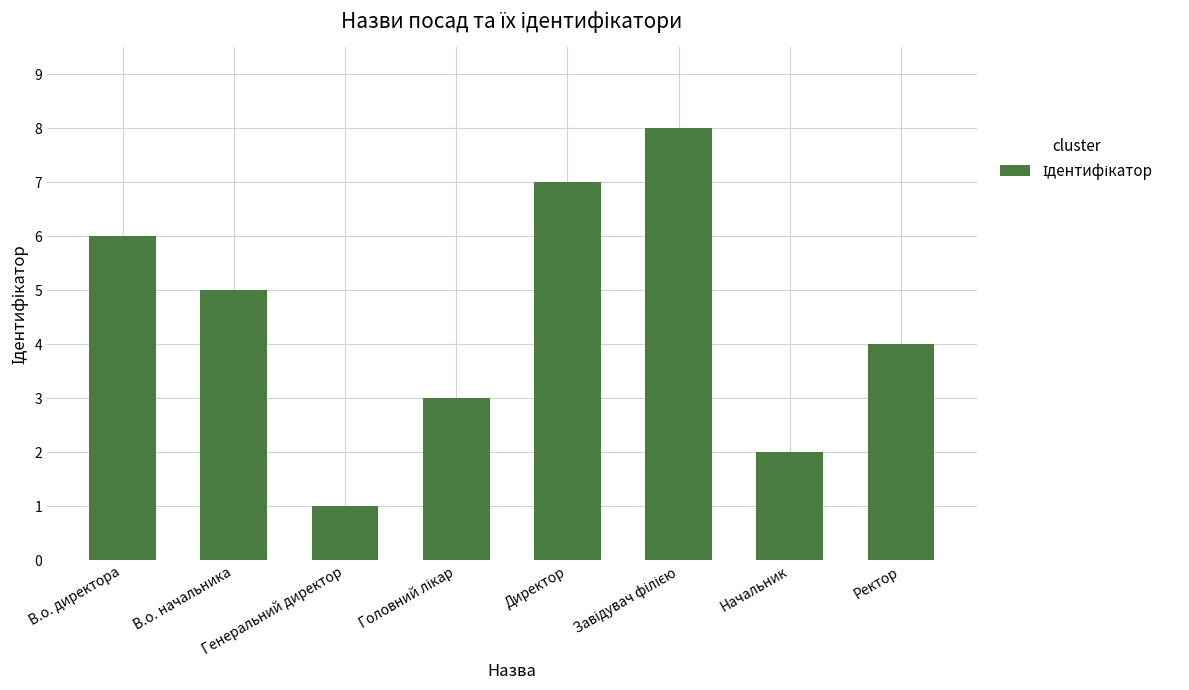

Reading left to right, extract all data points from this chart.

6	5	1	3	7	8	2	4